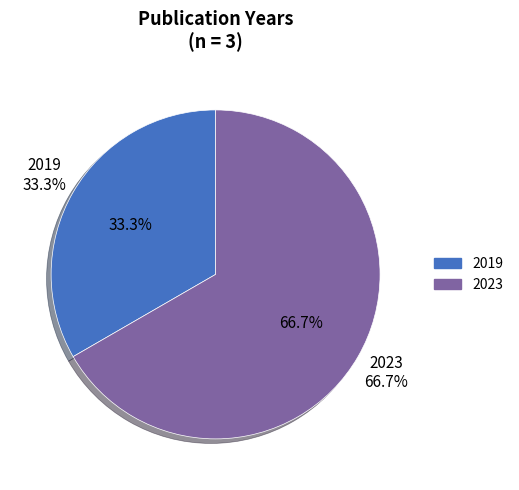

What is the smallest slice in the pie chart?

2019